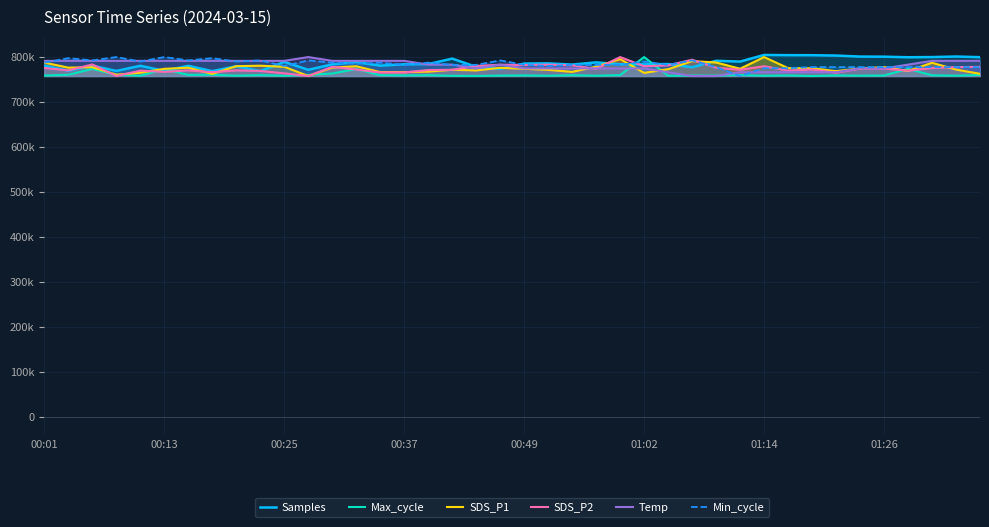

Reading right to left, transcribe all the data shown in this chart.

Samples: 799706.0	801157.0	799934.0	799533.0	800788.0	801059.0	803294.0	804068.0	804179.0	804616.0	789887.0	791698.0	777321.0	784436.0	783748.0	783995.0	788135.0	783210.0	785968.0	785484.0	773606.0	778157.0	796486.0	784316.0	783855.0	780846.0	788748.0	783663.0	771689.0	789104.0	768651.0	779607.0	768615.0	780463.0	769231.0	780532.0	769059.0	780784.0	769526.0	780693.0
Max_cycle: 760124.8	758533.4	759431.8	773574.8	758918.4	758559.1	759200.8	757814.7	759175.1	758405.1	759996.5	758738.7	758944.1	758405.1	799935.9	759868.1	758456.4	759714.1	758430.7	759149.4	758815.8	757994.4	758353.7	759637.1	759123.8	759611.5	773318.2	763359.0	760355.8	758456.4	759842.5	758482.1	760817.9	760227.5	772779.1	758482.1	760586.8	773574.8	760638.2	758892.8
SDS_P1: 762726.8	772121.2	787287.2	769051.1	777647.3	774393.0	768621.3	775007.0	775375.4	799935.9	773963.2	787901.2	790971.3	772919.4	764753.0	795453.6	778445.5	767024.9	771507.2	773963.2	775989.4	770279.1	771691.4	767638.9	766410.9	766595.1	779489.3	776603.4	757814.7	778261.3	780717.3	779673.5	762481.2	776235.0	773779.0	765182.8	760639.2	777463.1	776419.2	787655.6
SDS_P2: 778183.2	777589.9	775612.4	769679.8	774228.1	774228.1	765131.5	772250.6	769679.8	779567.4	771657.3	776205.6	794003.3	781544.9	779567.4	799935.9	773634.9	781544.9	782929.2	782138.2	782929.2	780160.7	771657.3	771064.1	765724.8	765724.8	772250.6	778183.2	757814.7	763747.3	769086.6	770273.1	766318.0	770273.1	767109.0	769679.8	757814.7	783522.5	770273.1	775612.4
Temp: 791511.6	791511.6	791511.6	783087.4	774663.2	774663.2	766238.9	766238.9	766238.9	766238.9	766238.9	757814.7	757814.7	766238.9	774663.2	774663.2	774663.2	774663.2	774663.2	774663.2	783087.4	774663.2	783087.4	783087.4	791511.6	791511.6	791511.6	791511.6	799935.9	791511.6	791511.6	791511.6	791511.6	791511.6	791511.6	791511.6	791511.6	791511.6	791511.6	791511.6
Min_cycle: 777636.4	777636.4	777636.4	777636.4	777636.4	777636.4	777636.4	777636.4	775158.7	775158.7	757814.7	777636.4	792502.7	782591.9	790025.0	782591.9	782591.9	782591.9	780114.1	782591.9	792502.7	782591.9	782591.9	787547.3	782591.9	787547.3	785069.6	787547.3	792502.7	780114.1	792502.7	790025.0	797458.2	792502.7	799935.9	790025.0	799935.9	792502.7	797458.2	787547.3